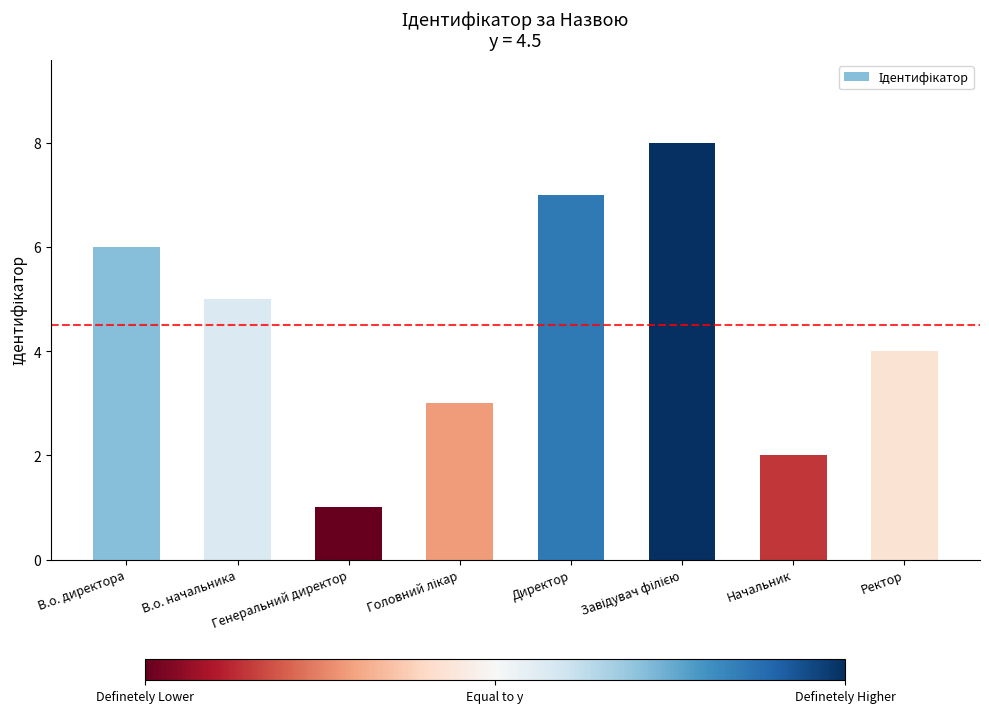

How many values are between 3 and 7?

5